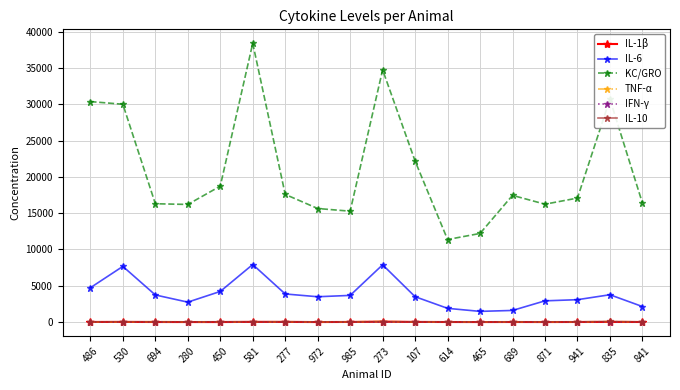

True or false: IL-1β and IL-6 intersect in this chart.

False